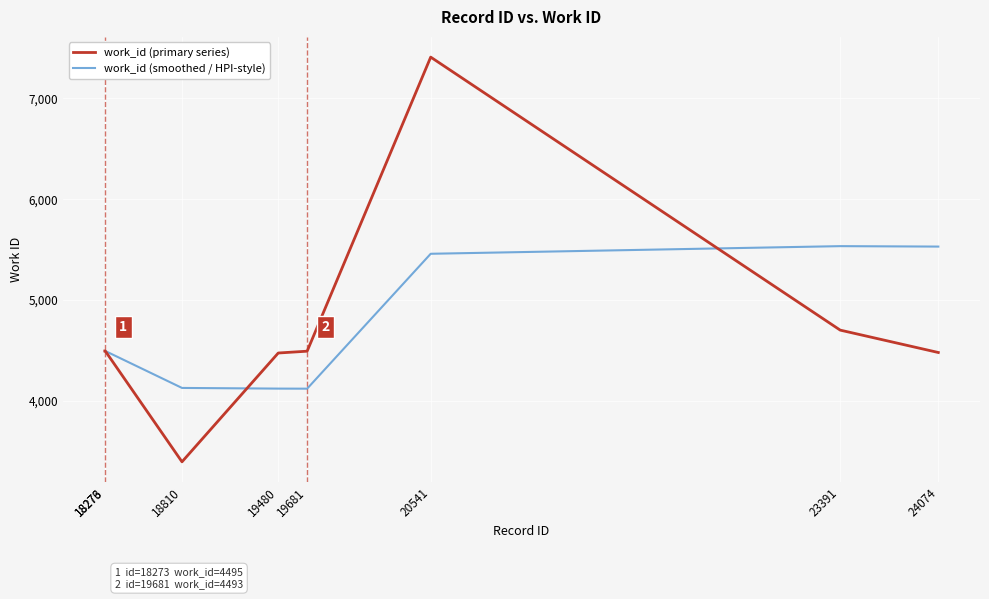

How many series are shown in this chart?

2